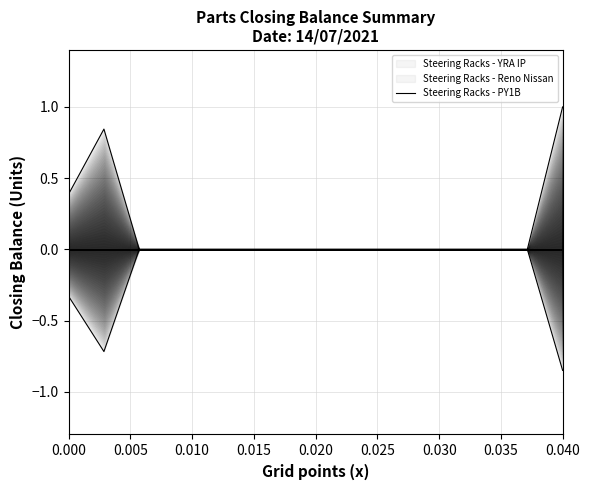

Reading left to right, list all the values displayed in this chart.

0.4	0.8	0.0	0.0	0.0	0.0	0.0	0.0	0.0	0.0	0.0	0.0	0.0	0.0	1.0